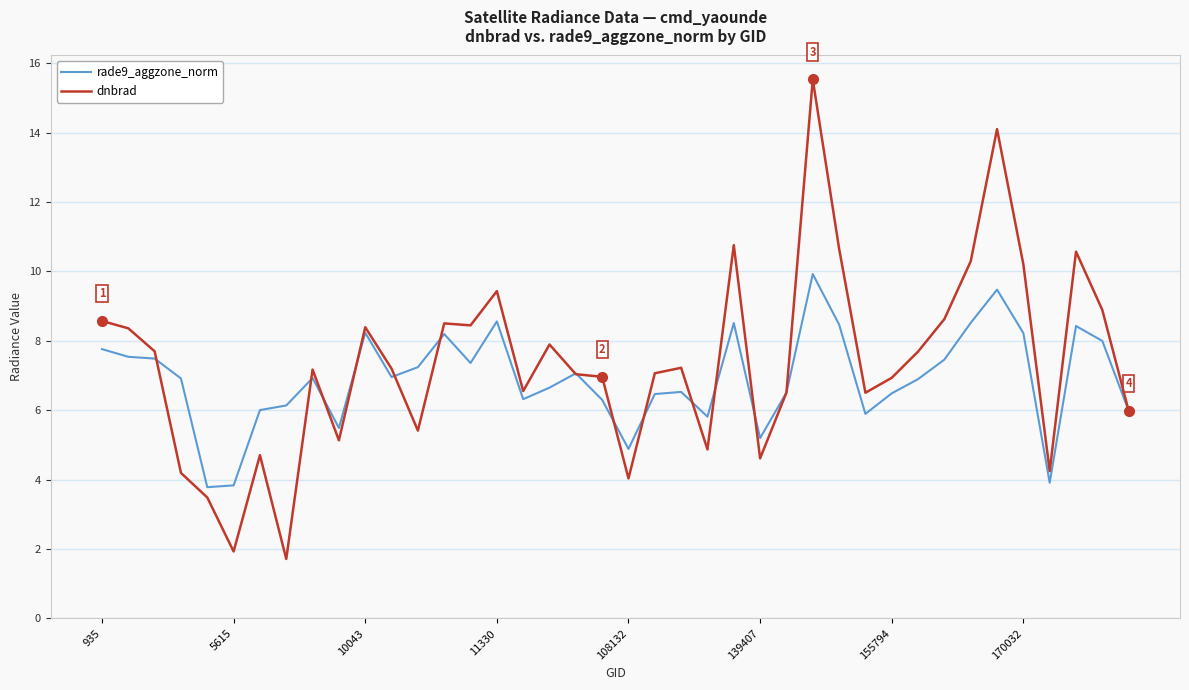

What is the minimum value shown in the chart?

1.7